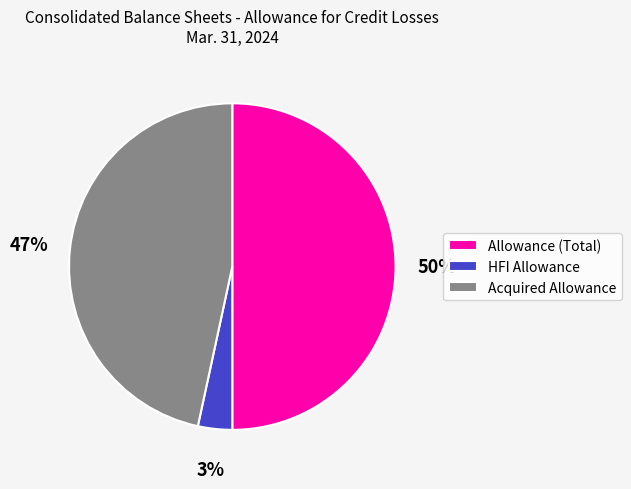

Approximately how many times larger is the value at Allowance (Total) compared to Acquired Allowance?

1.1